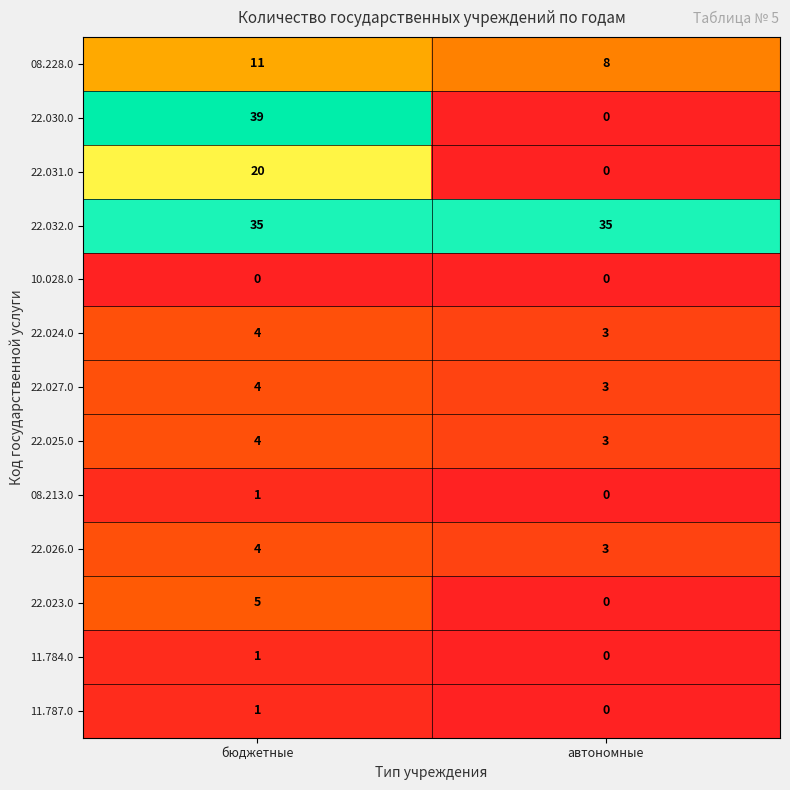

Reading right to left, extract all data points from this chart.

08.228.0: 8	11
22.030.0: 0	39
22.031.0: 0	20
22.032.0: 35	35
10.028.0: 0	0
22.024.0: 3	4
22.027.0: 3	4
22.025.0: 3	4
08.213.0: 0	1
22.026.0: 3	4
22.023.0: 0	5
11.784.0: 0	1
11.787.0: 0	1